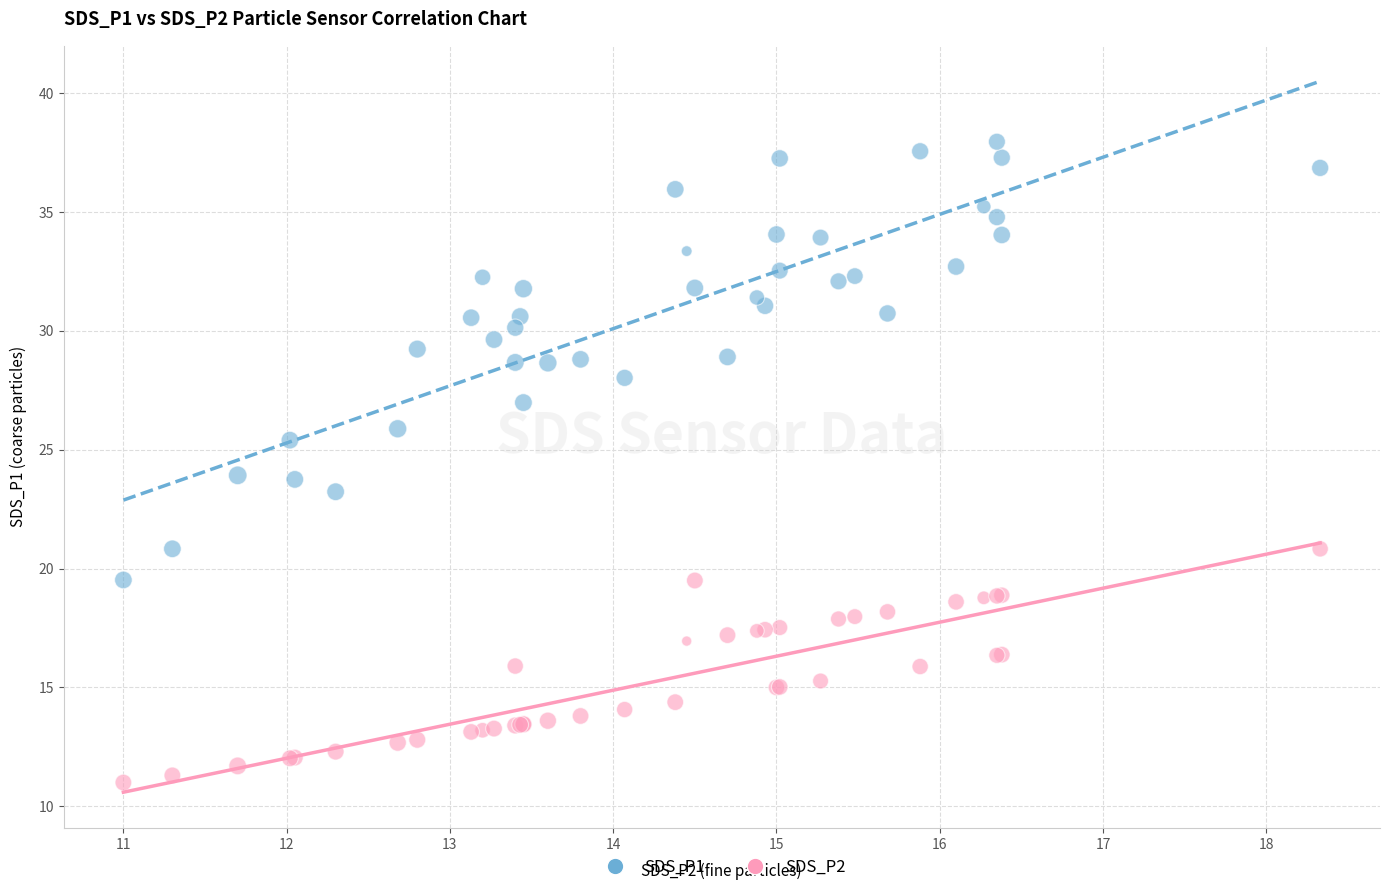

Which series contains the highest Y value?

SDS_P1